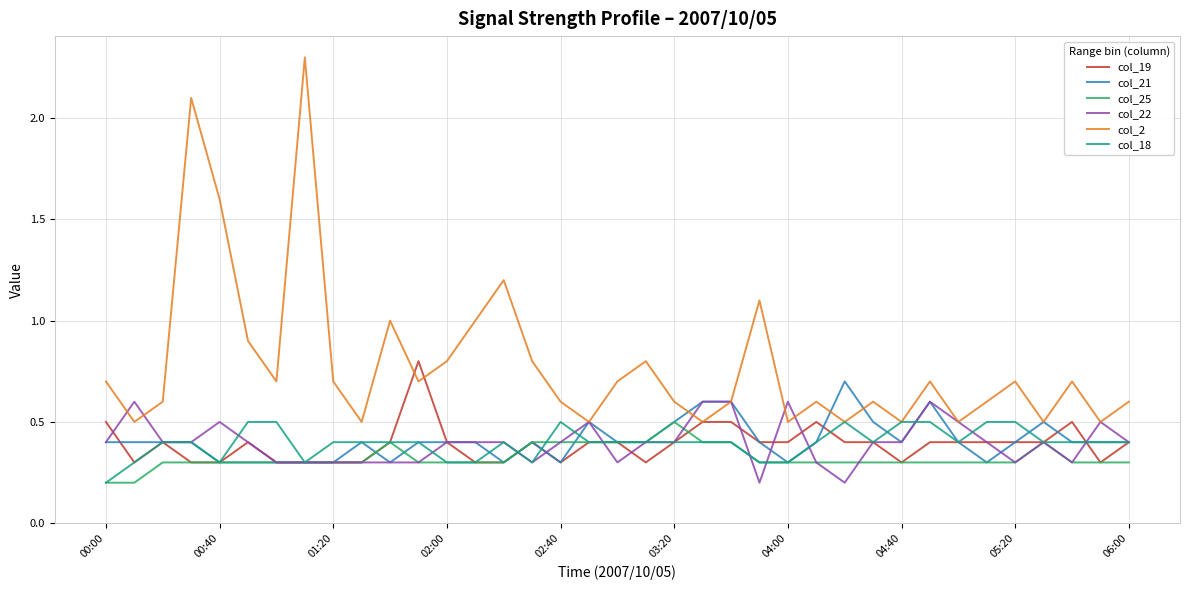

How many distinct data groups are displayed?

6